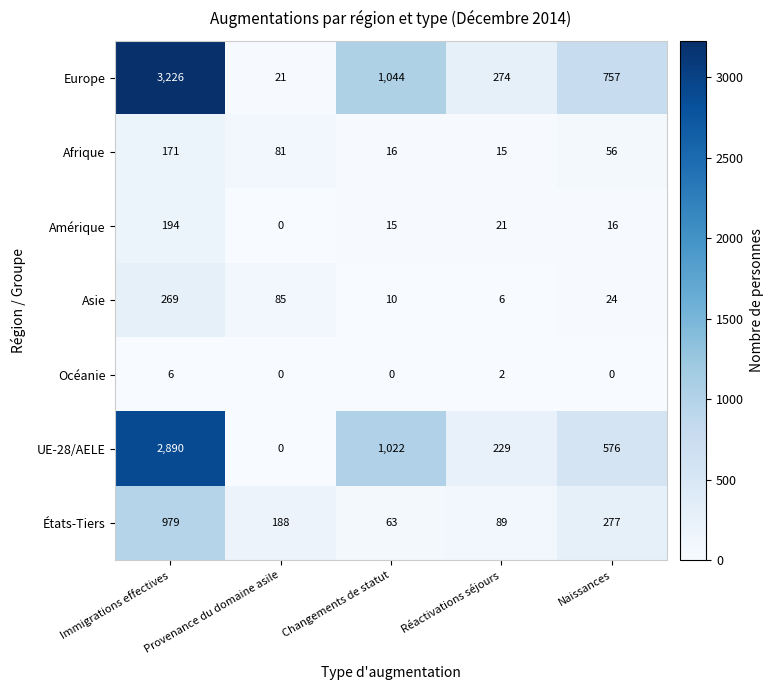

At which category is the sum across all series the highest?

Immigrations effectives